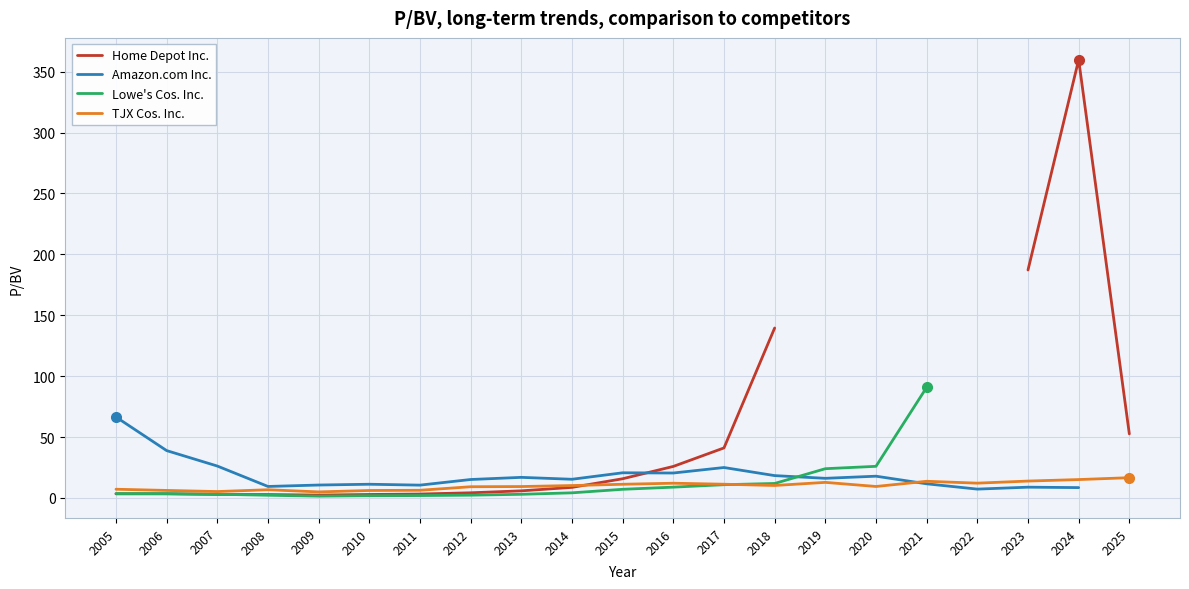

Is it true that TJX Cos. Inc. equals 28.4 at 2025?

False